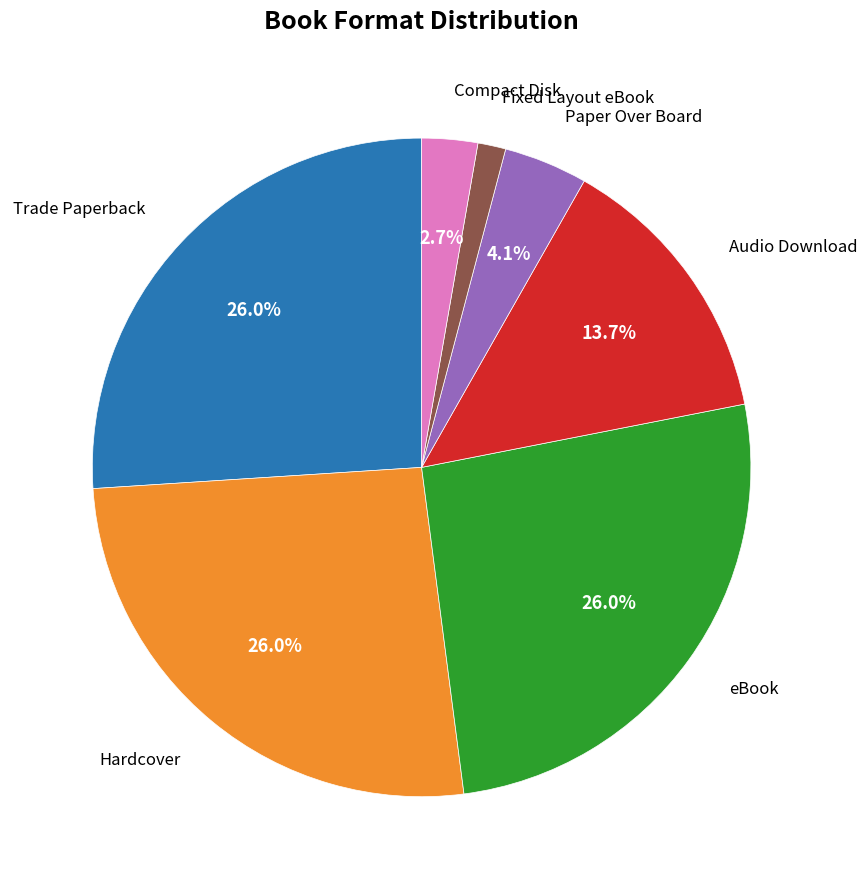

Is there any slice that represents more than half of the pie?

No